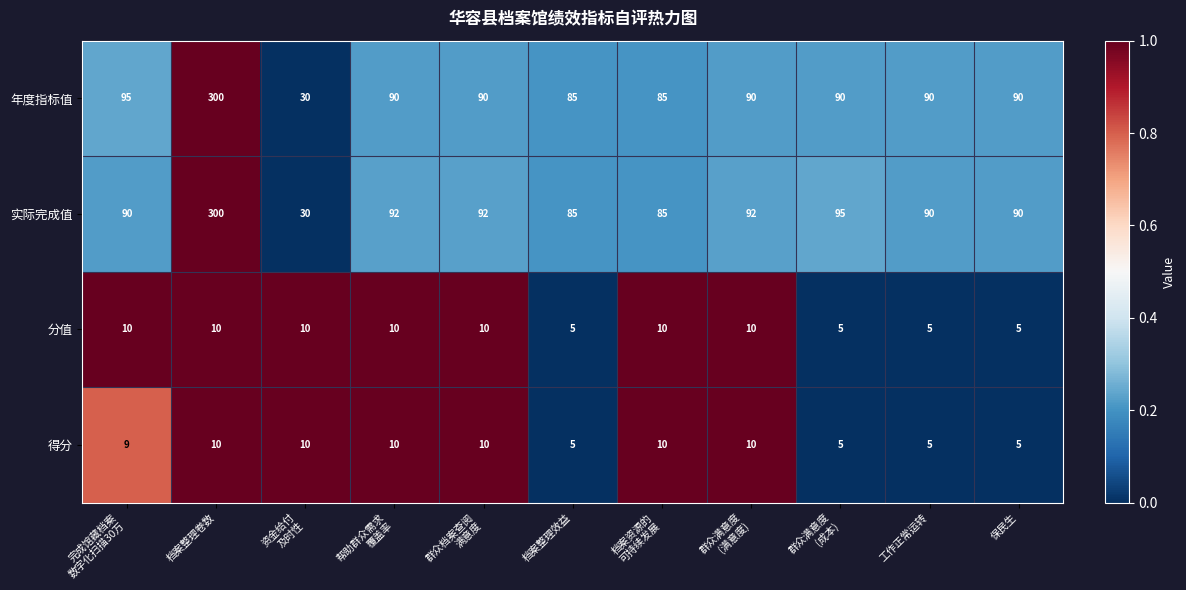

What is the maximum value for 实际完成值?

300